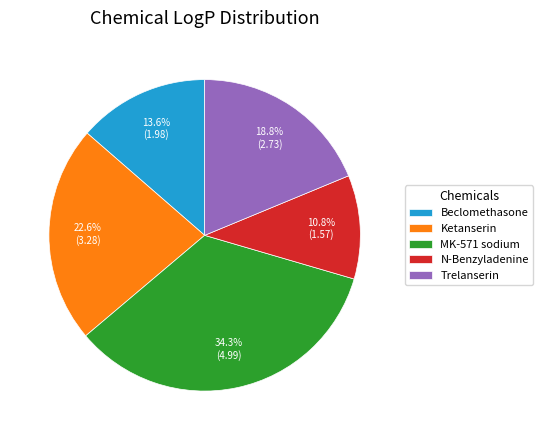

What is the ratio of the value at Trelanserin to the value at N-Benzyladenine?

1.7